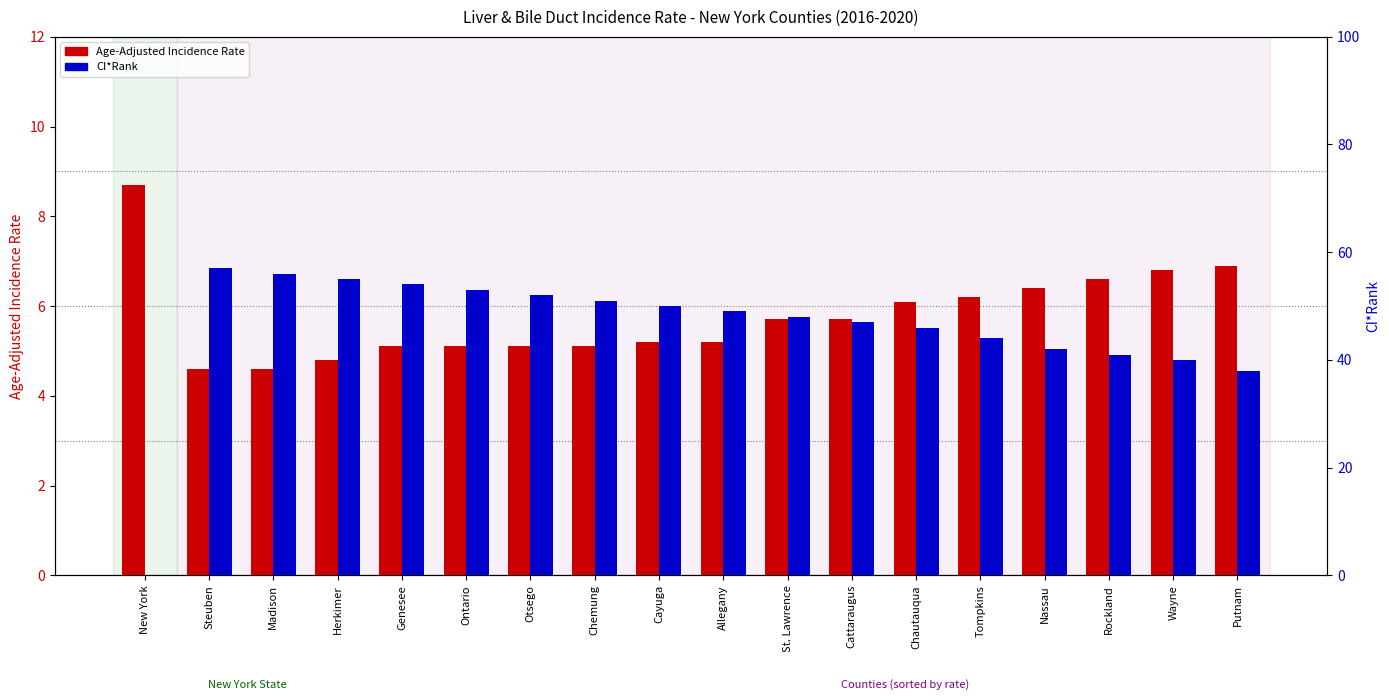

At New York, list the series in order from largest to smallest.

Age-Adjusted Incidence Rate, CI*Rank